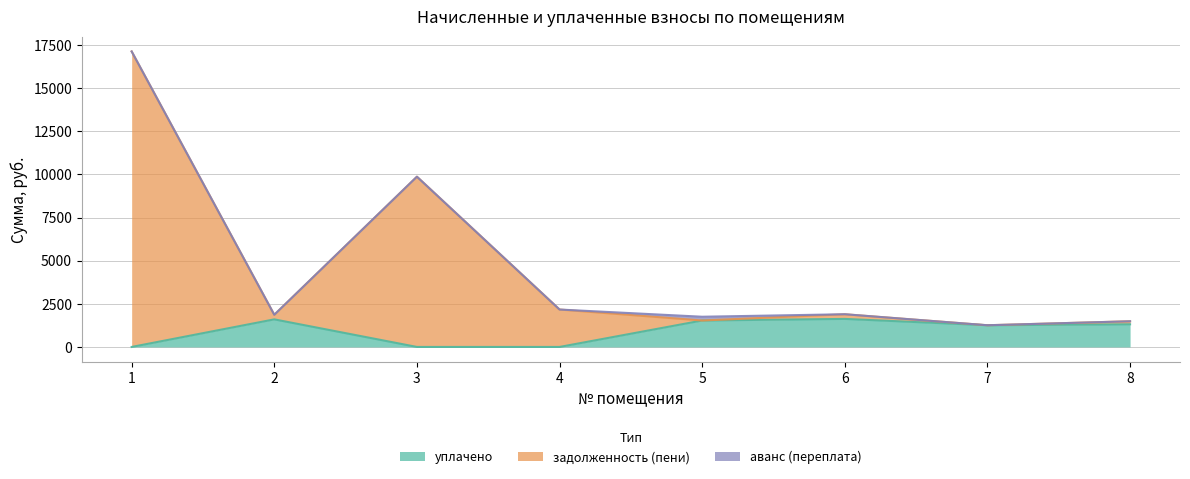

What is the total value across all series at 4?

2168.1